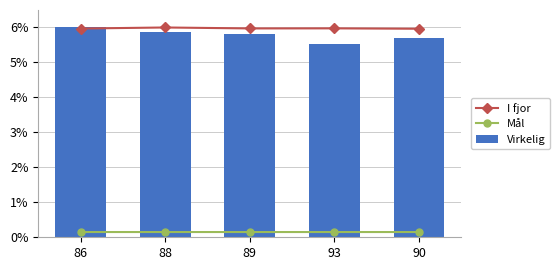

At 93, list the series in order from smallest to largest.

Mål, Virkelig, I fjor